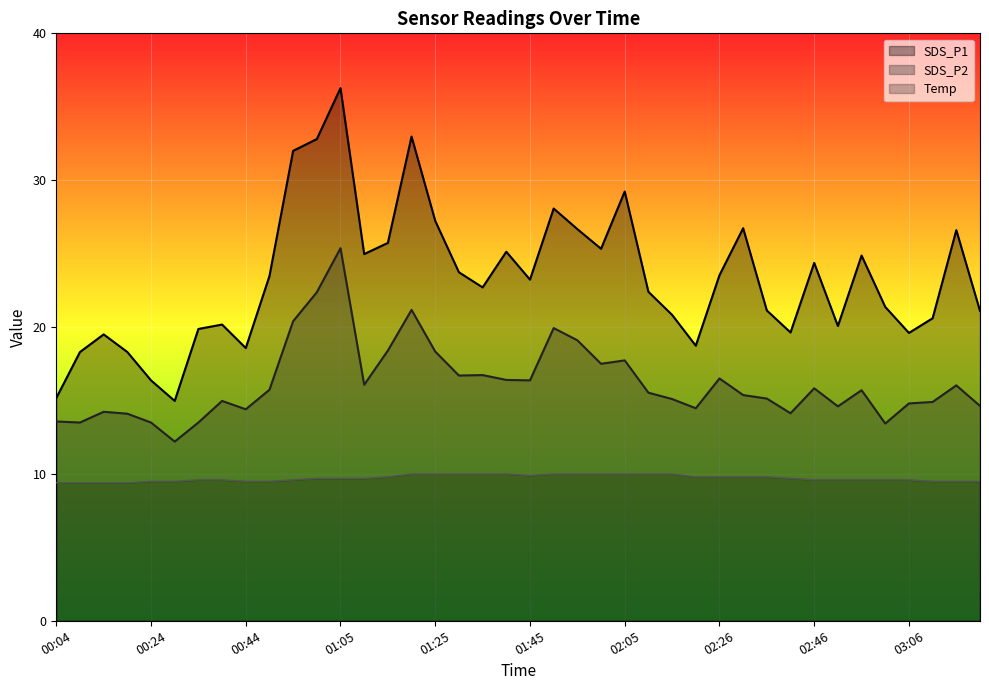

The Temp series shows 14.9 at 01:00. True or false?

False